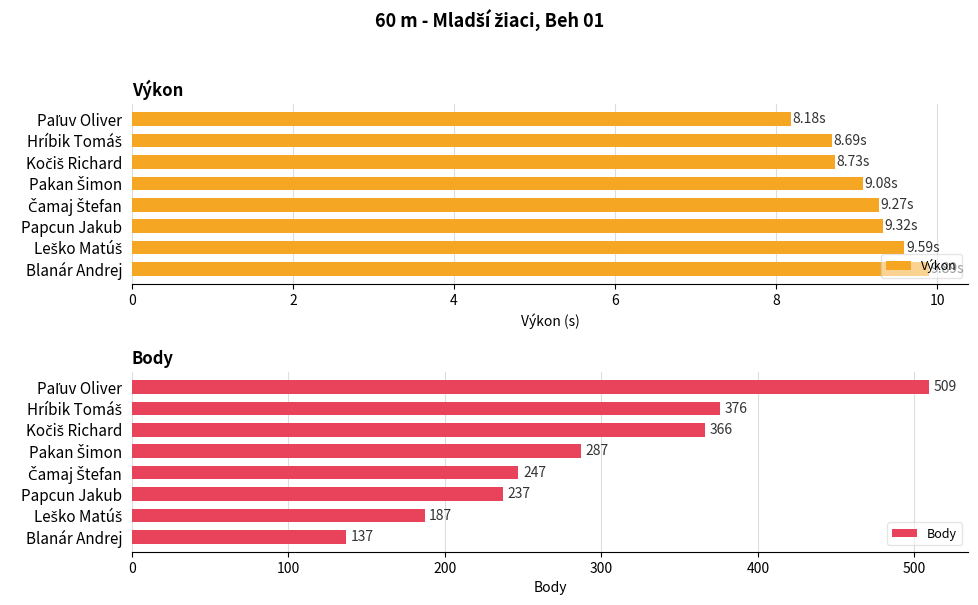

Are the bars grouped side by side (vs. stacked)?

Yes